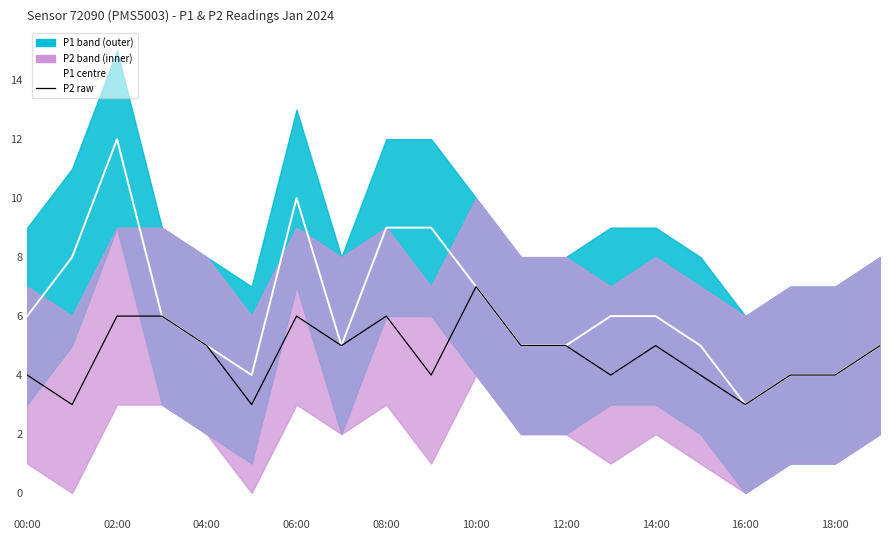

In P1, how many points are lower than both neighbors (excluding endpoints)?

3